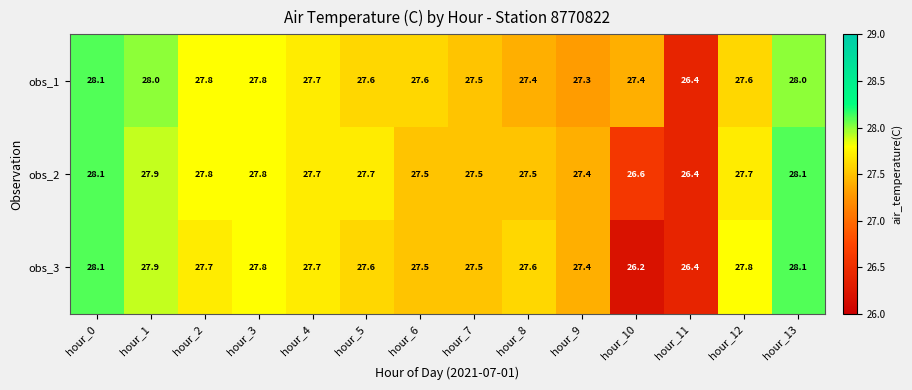

Where does the obs_1 series first go above 27?

hour_0